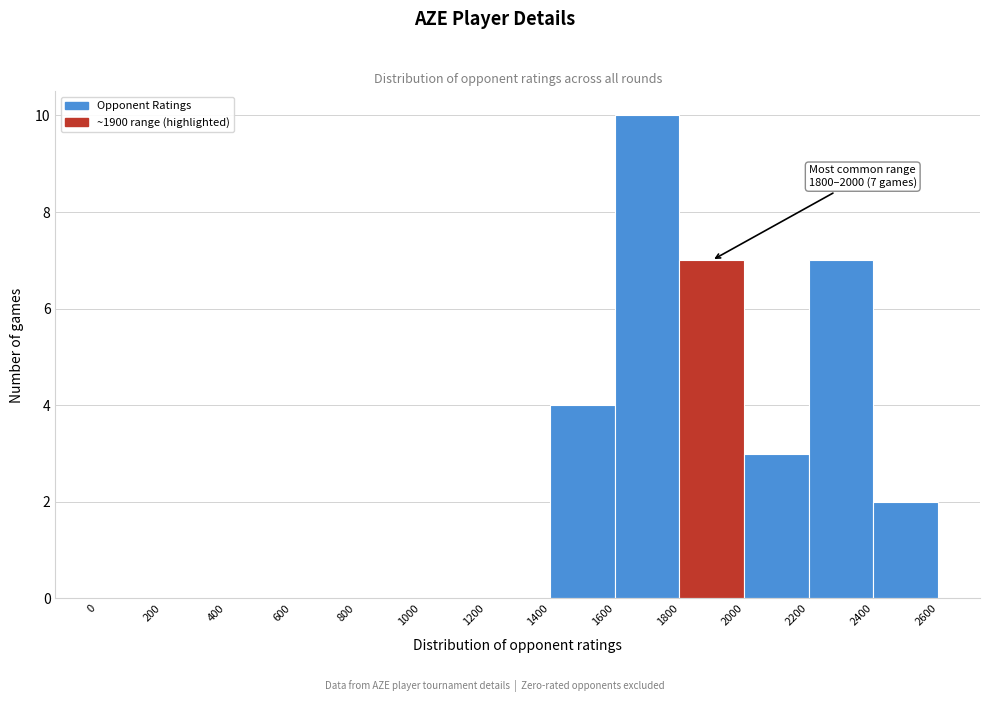

Over which range of the x-axis is the bar tallest?

1600 to 1800